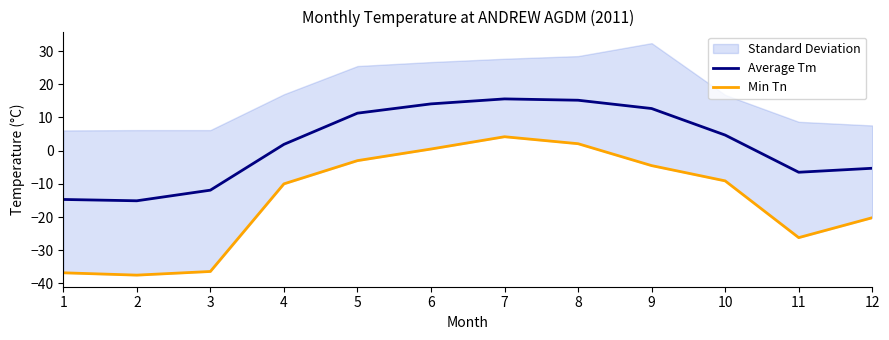

Is it true that Min Tn equals -10.0 at 4?

True